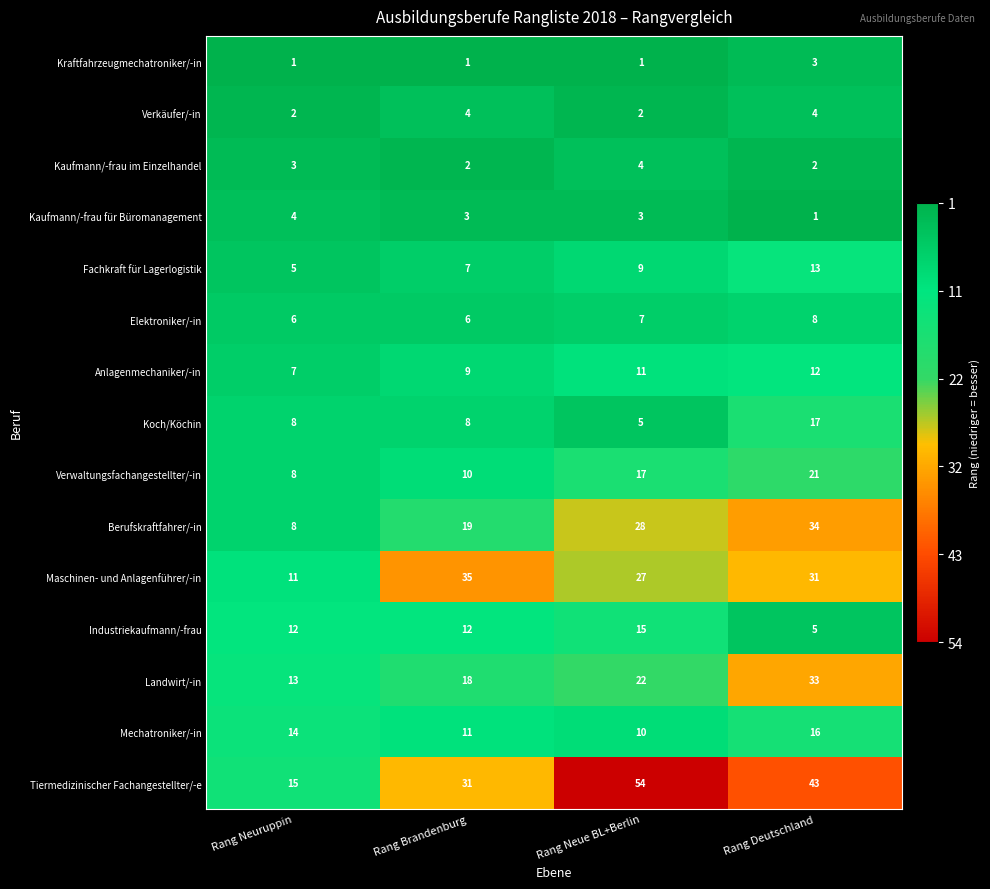

At which label is Kaufmann/-frau im Einzelhandel closest to 3?

Rang Neuruppin